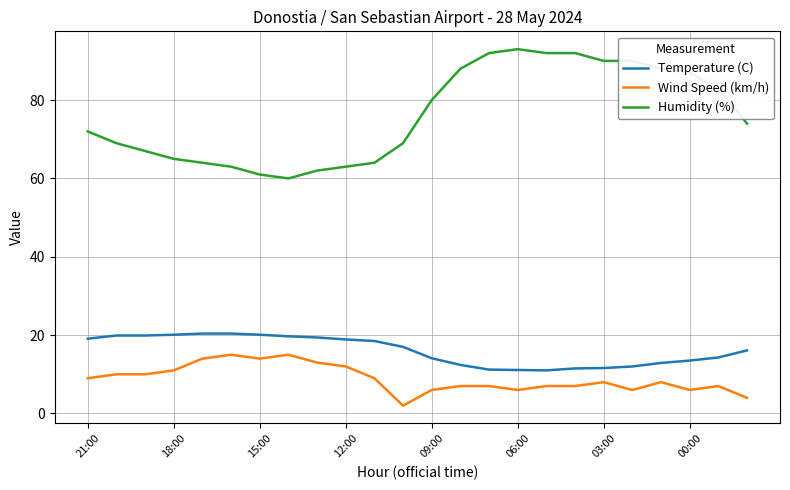

True or false: Temperature (C) and Humidity (%) cross at least once.

False